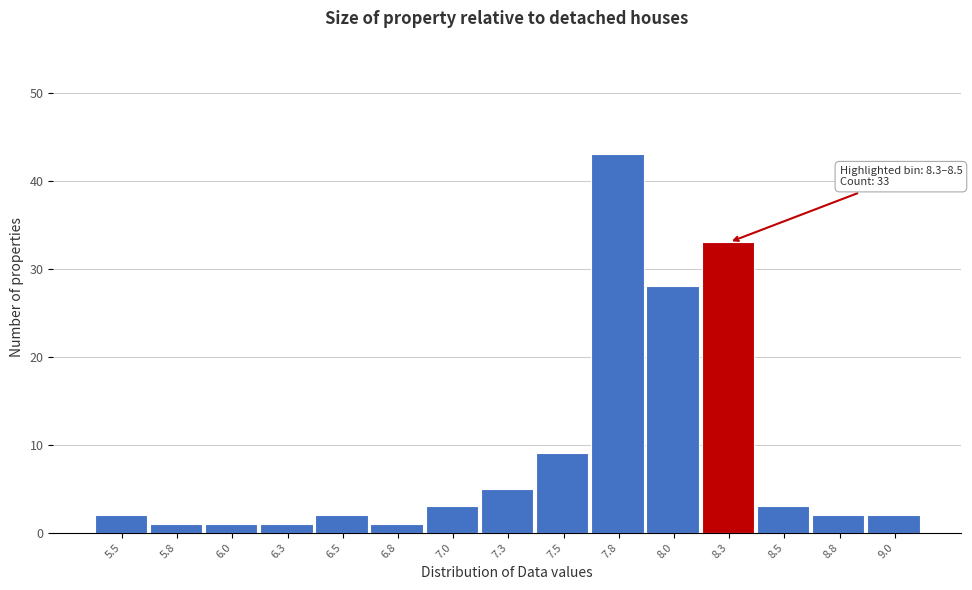

Reading right to left, extract all data points from this chart.

9.0=2	8.8=2	8.5=3	8.3=33	8.0=28	7.8=43	7.5=9	7.3=5	7.0=3	6.8=1	6.5=2	6.3=1	6.0=1	5.8=1	5.5=2